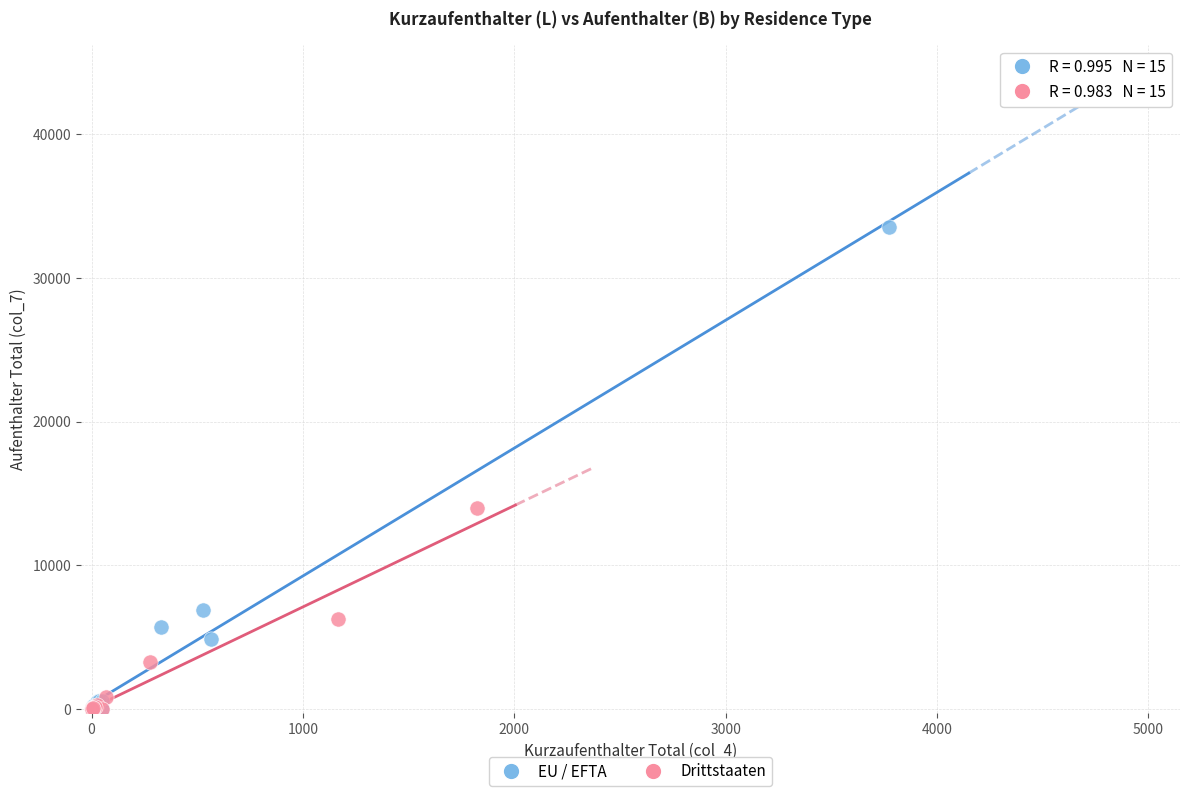

Which series contains the highest Y value?

EU / EFTA